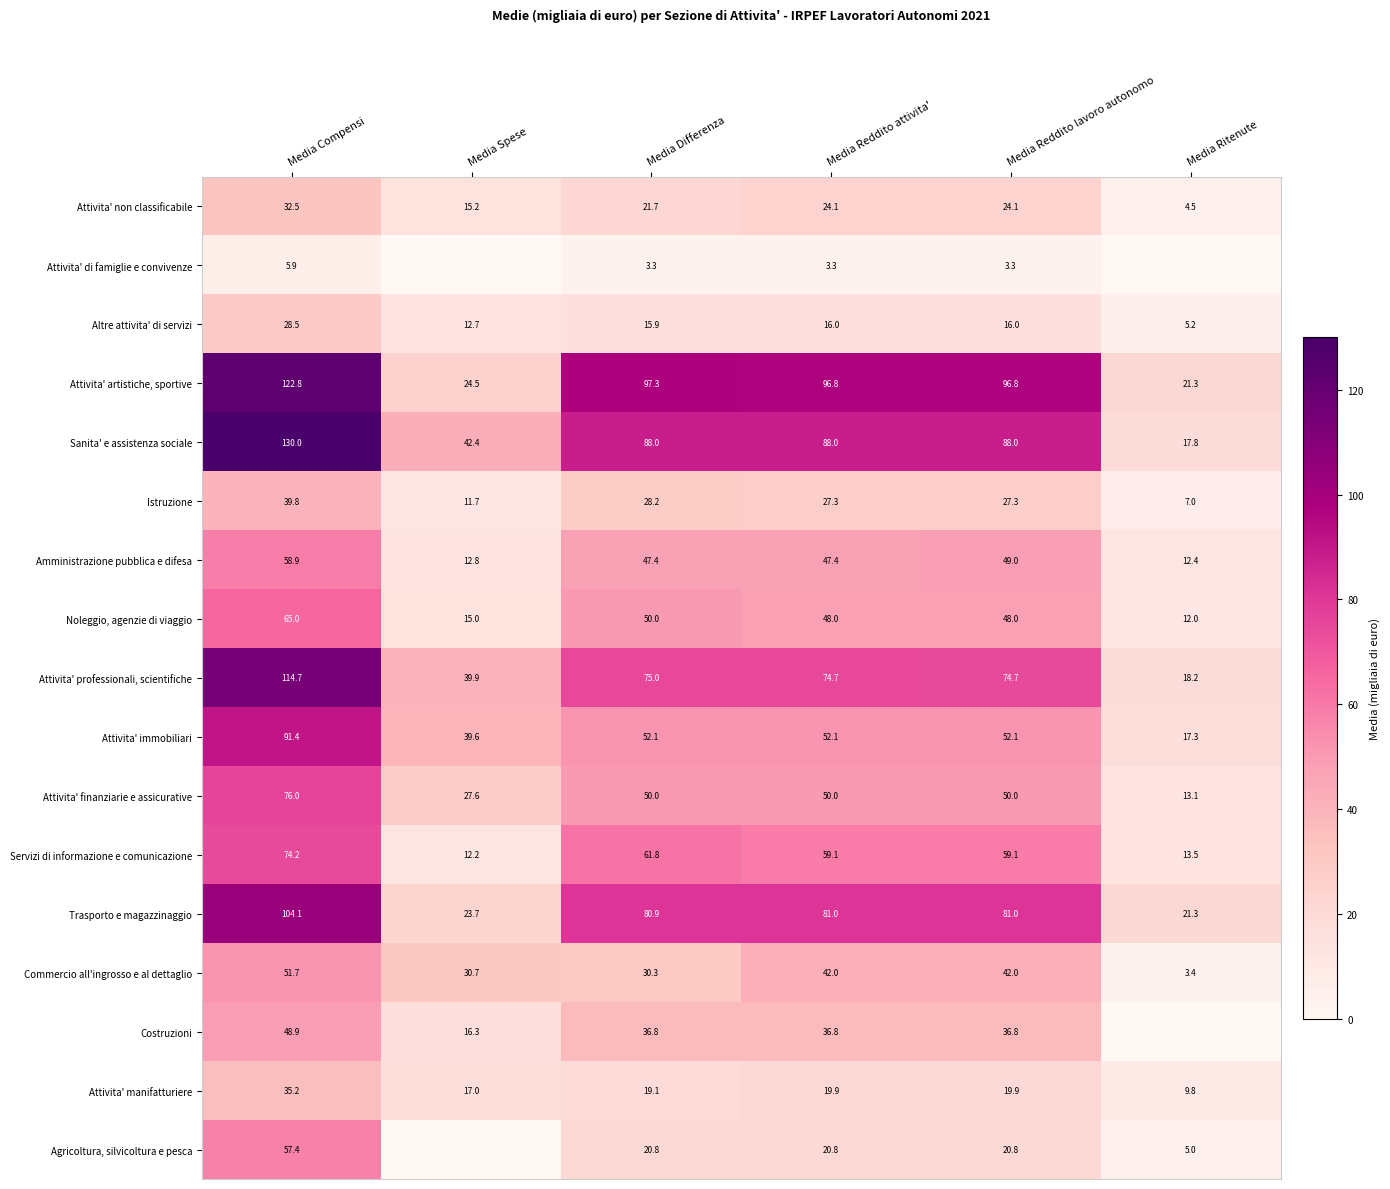

Is the value of Attivita' finanziarie e assicurative at Media Differenza greater than the value of Altre attivita' di servizi at Media Spese?

Yes